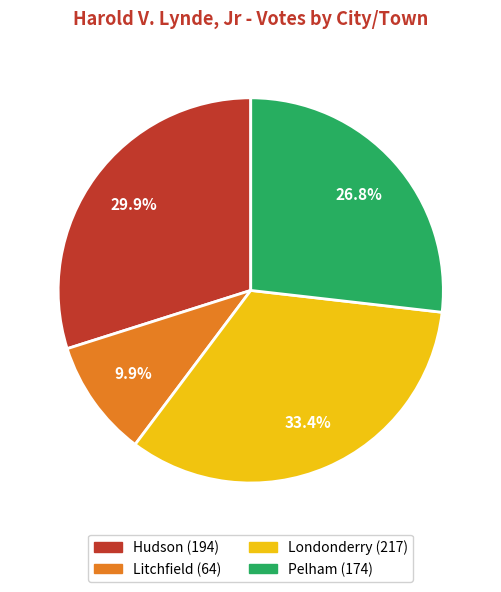

What is the smallest slice in the pie chart?

Litchfield